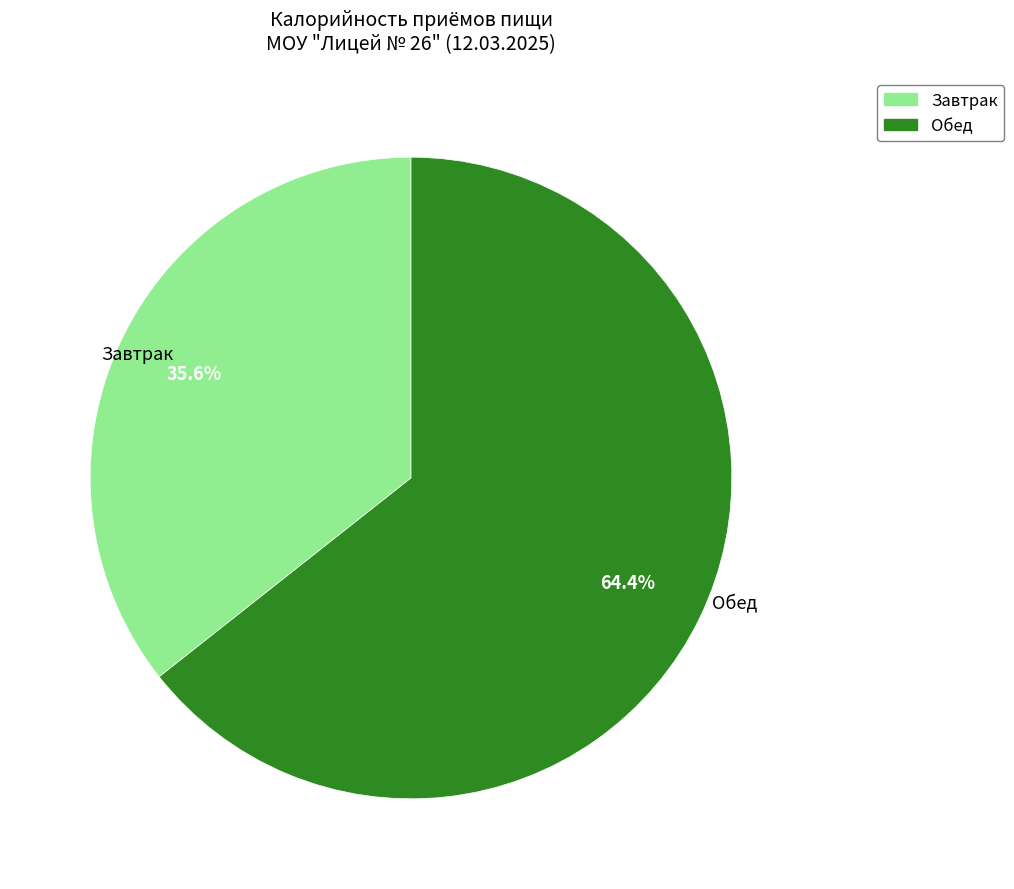

How many slices are in this pie chart?

2